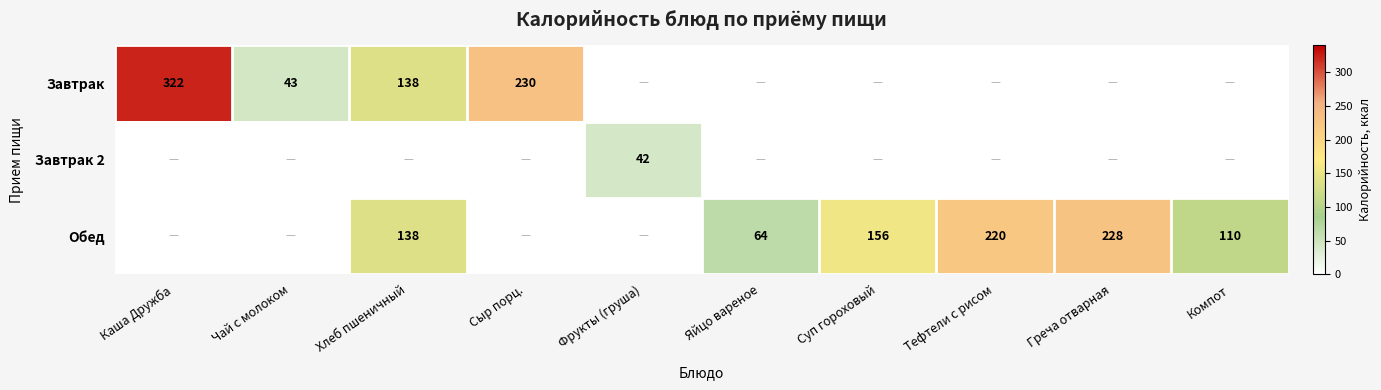

True or false: Завтрак has a value of 209 at Хлеб пшеничный.

False